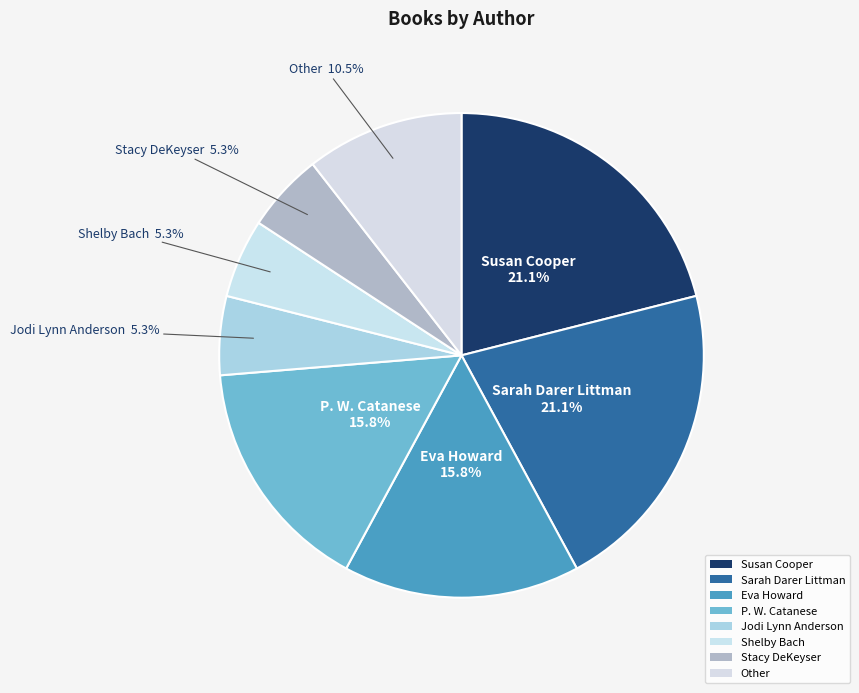

True or false: Stacy DeKeyser accounts for 1% of the total.

False